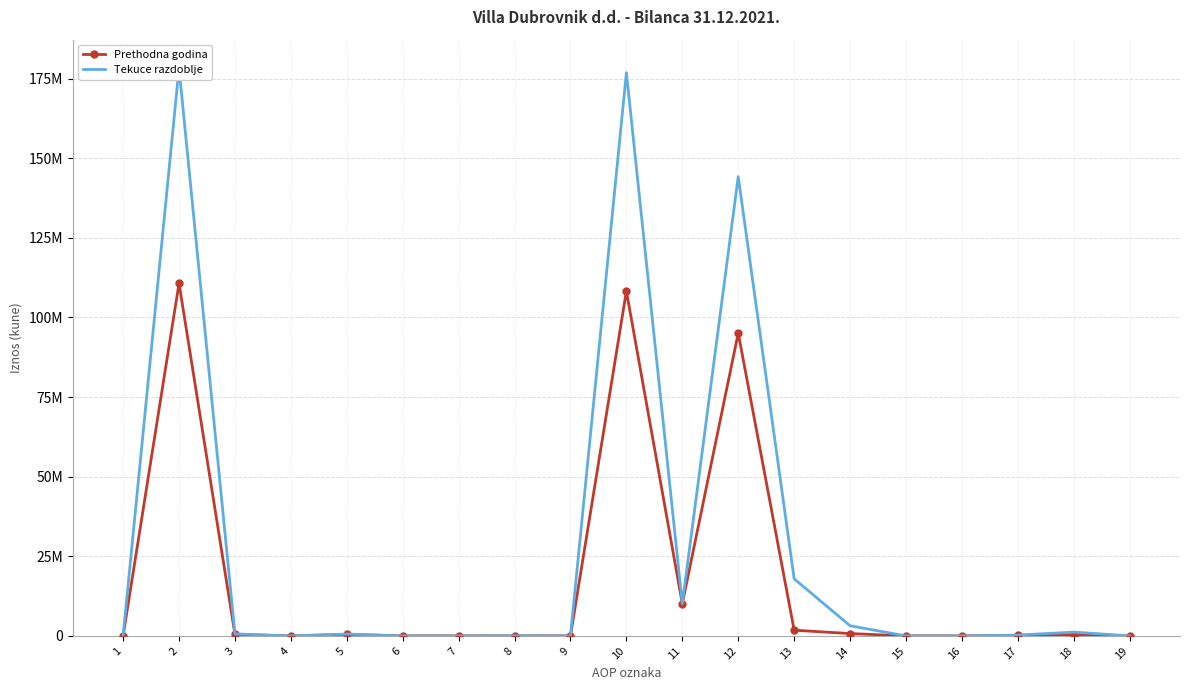

What are all the series names shown in the legend?

Prethodna godina, Tekuce razdoblje